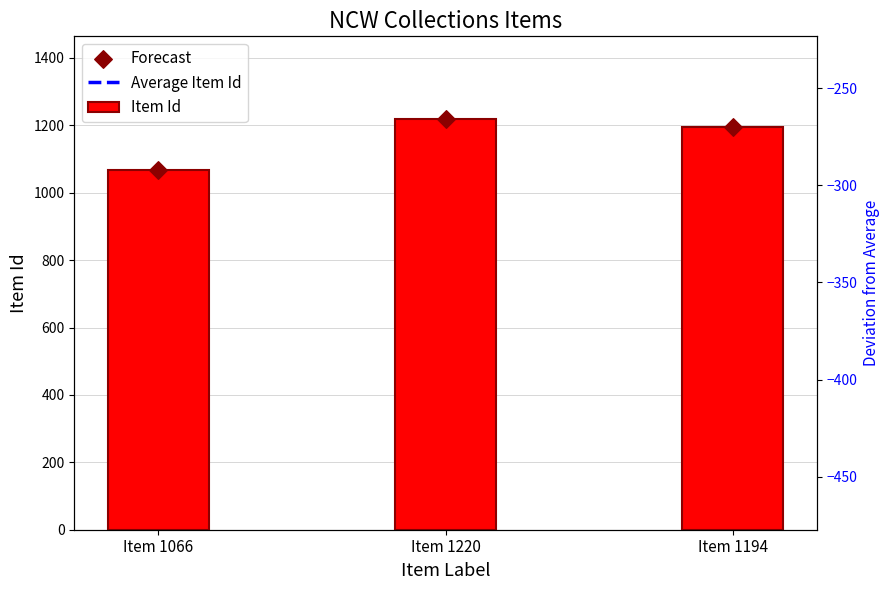

What is the change in value from Item 1066 to Item 1220?

+154